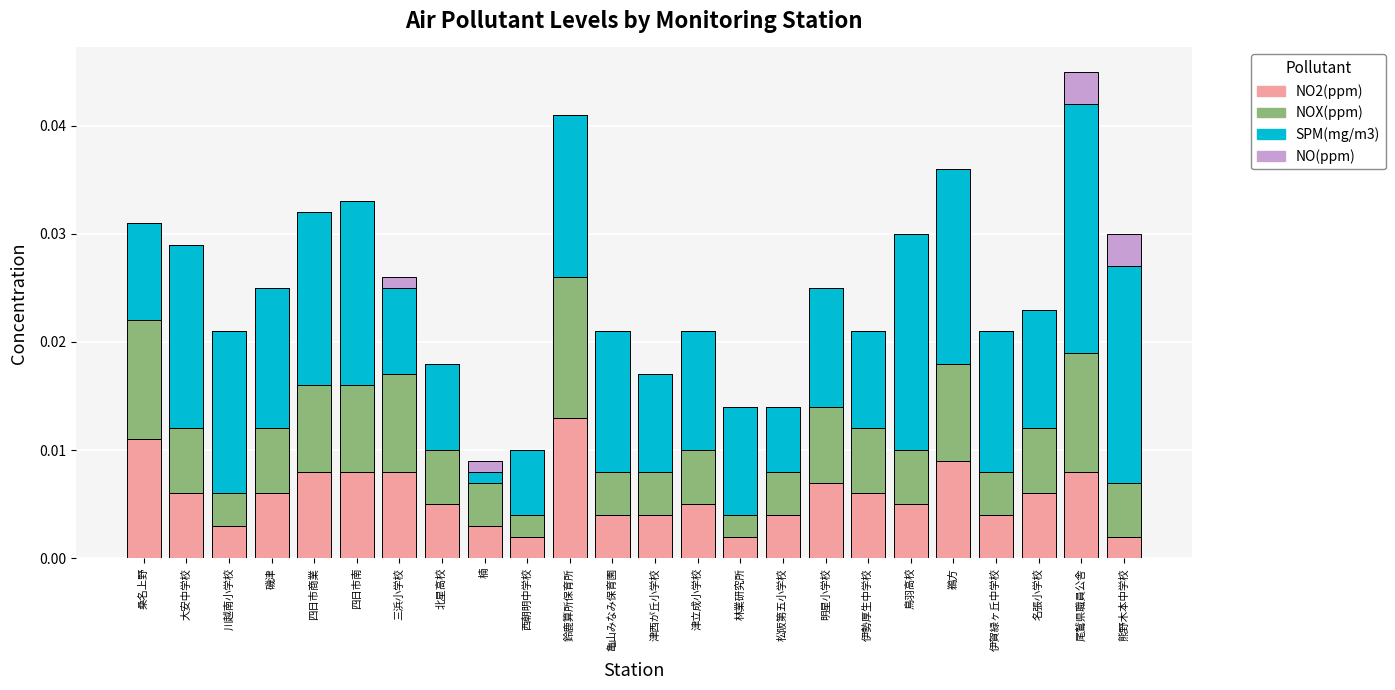

The NO2(ppm) series shows 0.0 at 名張小学校. True or false?

True